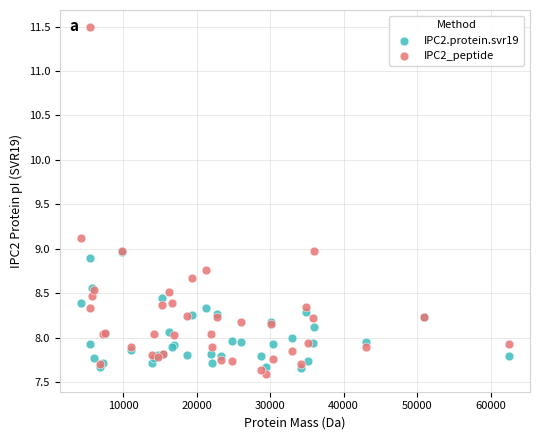

What are all the series names shown in the legend?

IPC2.protein.svr19, IPC2_peptide